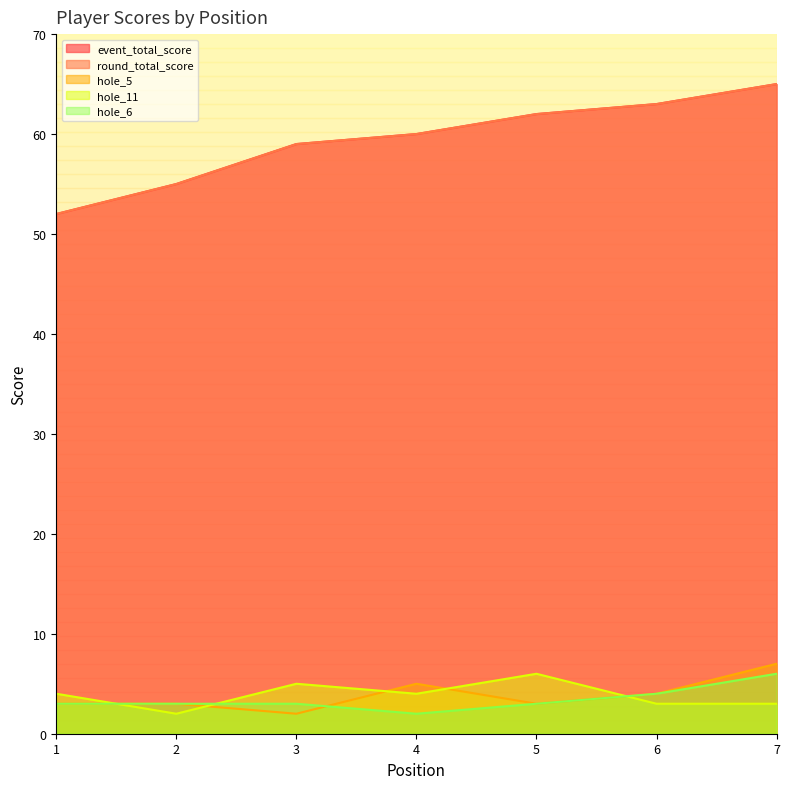

What is the average value of the hole_11 series?

4